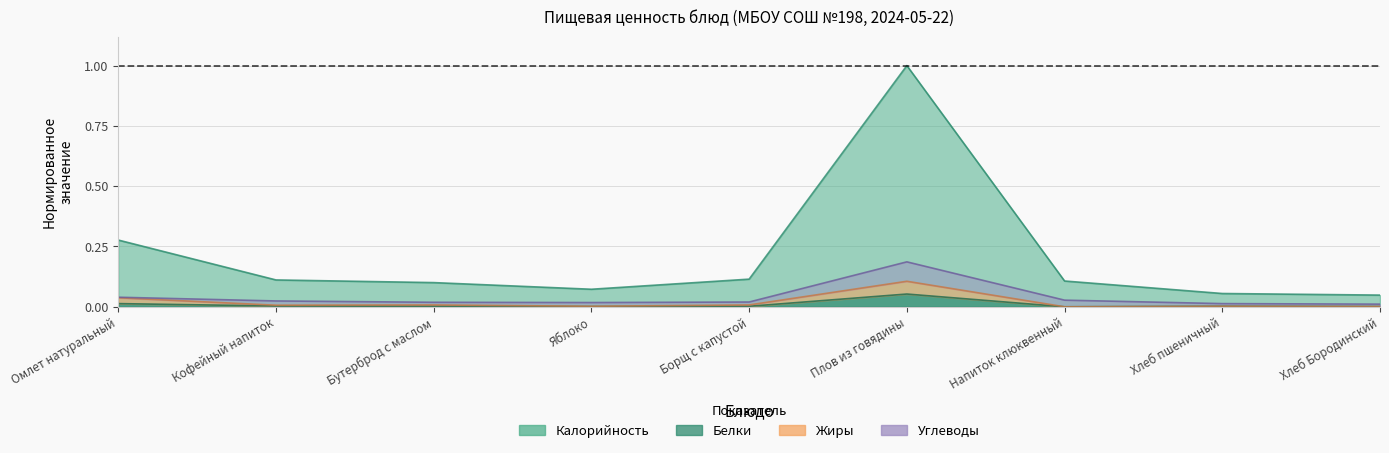

True or false: Калорийность and Жиры intersect in this chart.

False